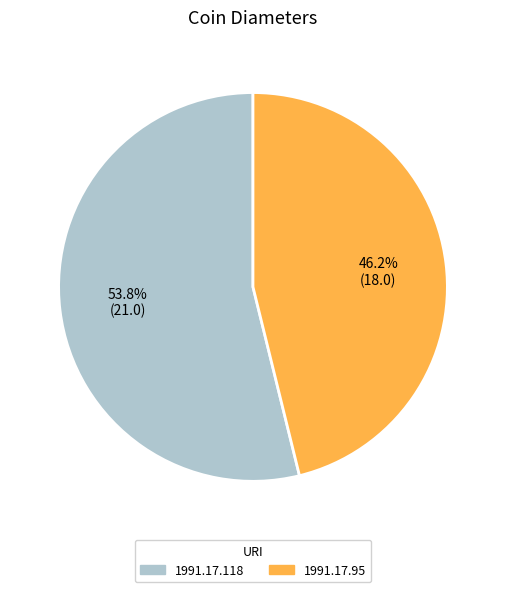

What is the ratio of the value at 1991.17.95 to the value at 1991.17.118?

0.9